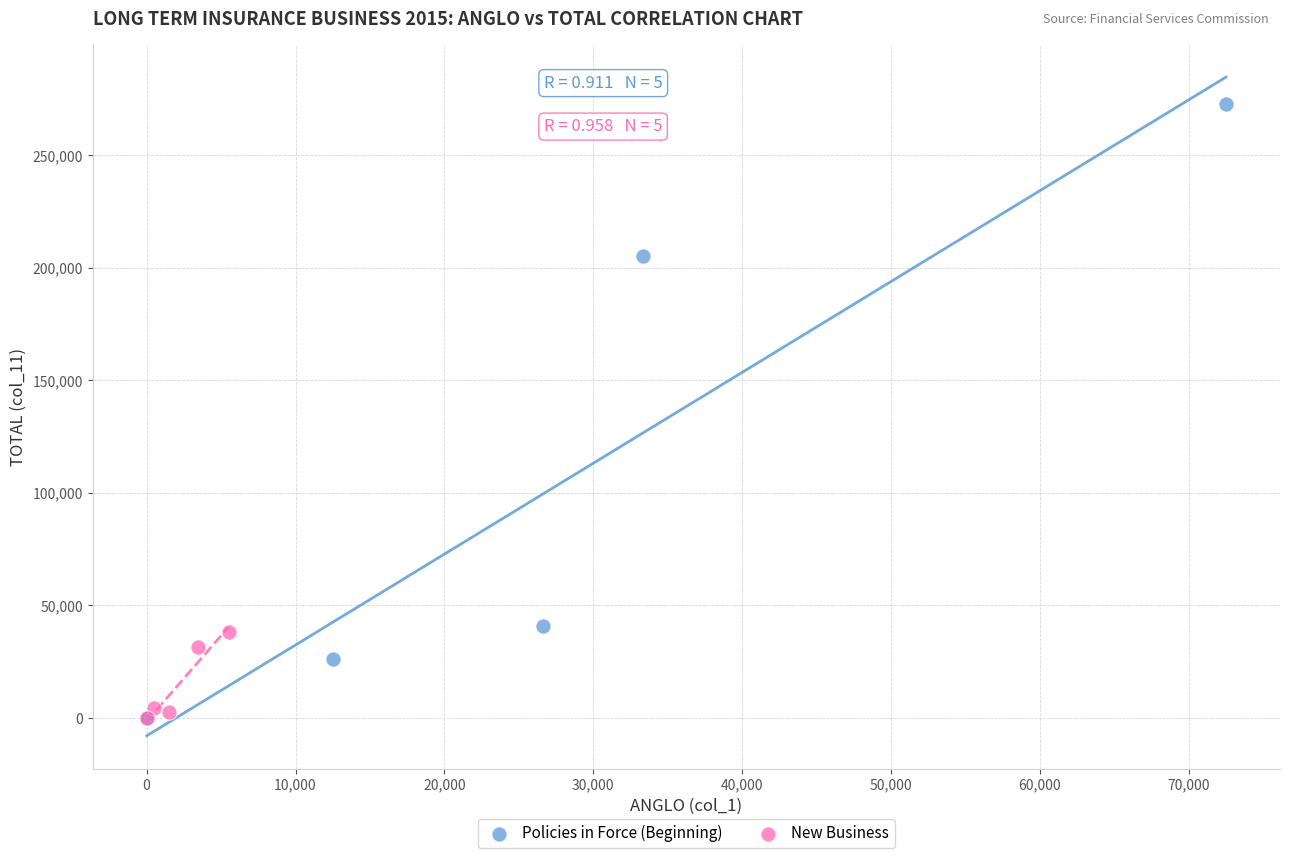

Which series contains the highest Y value?

Policies in Force (Beginning)